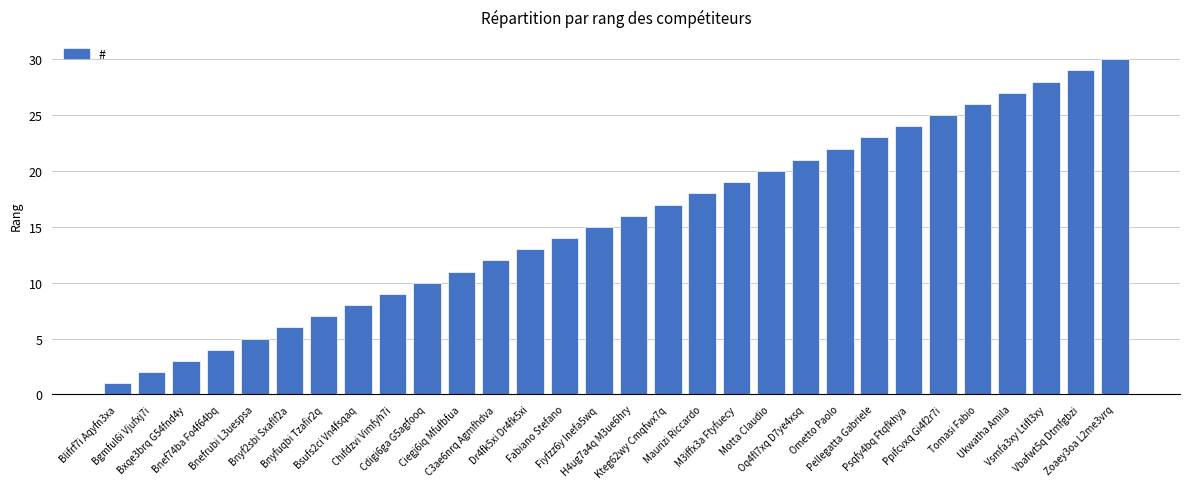

What is the sum of all values?

465